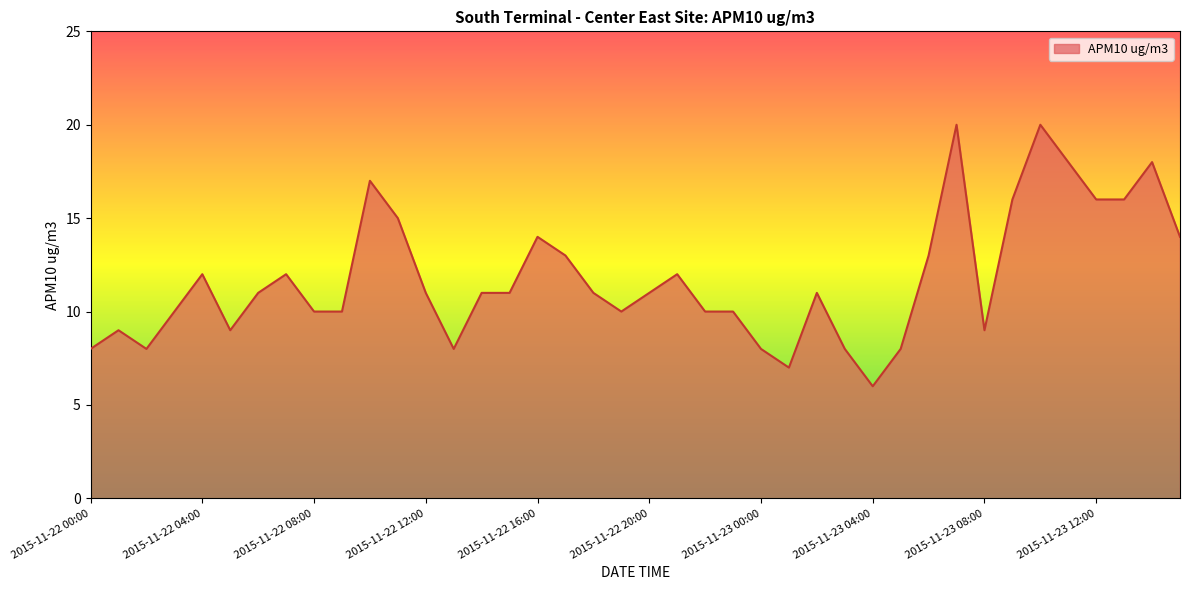

What is the minimum value shown in the chart?

6